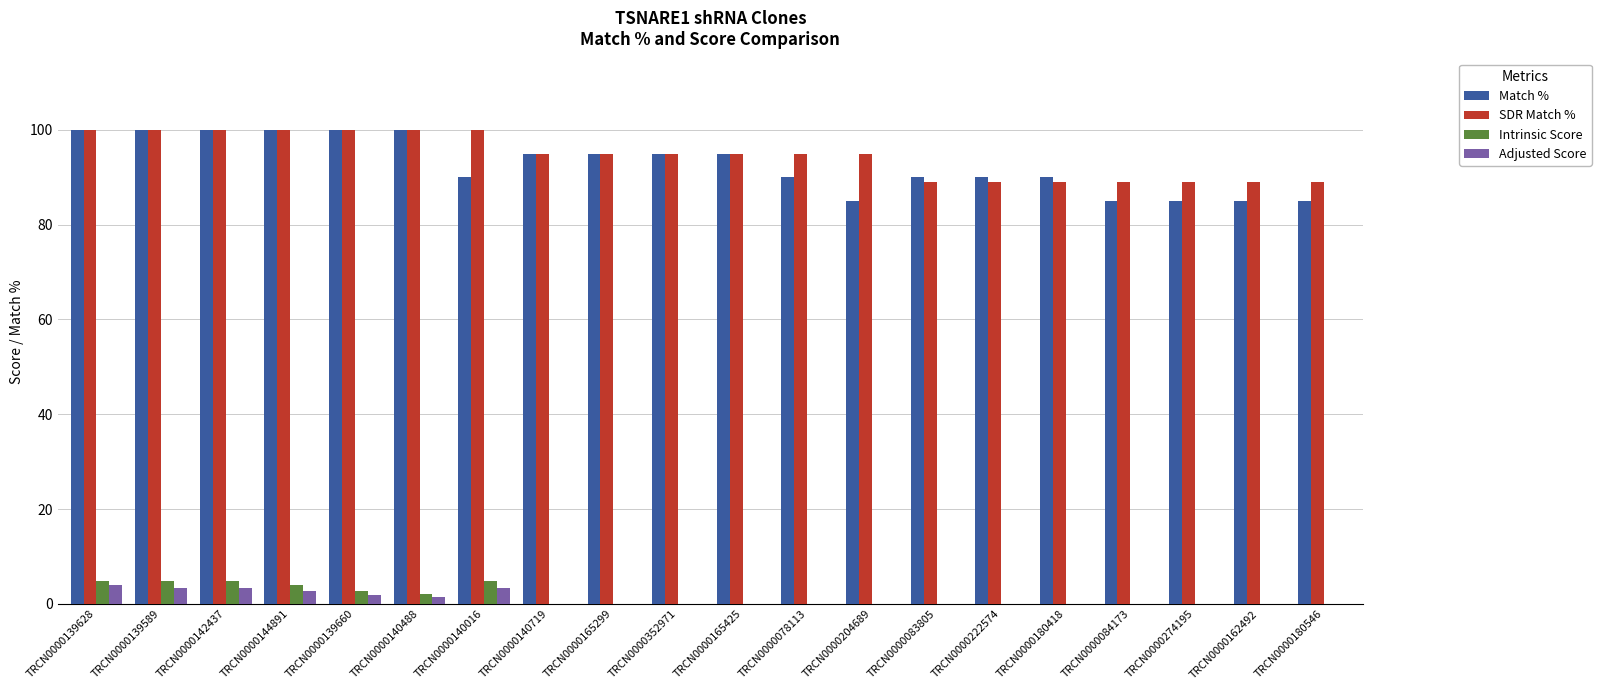

What is the sum of the SDR Match % values at TRCN0000165299 and TRCN0000140488?

195.0